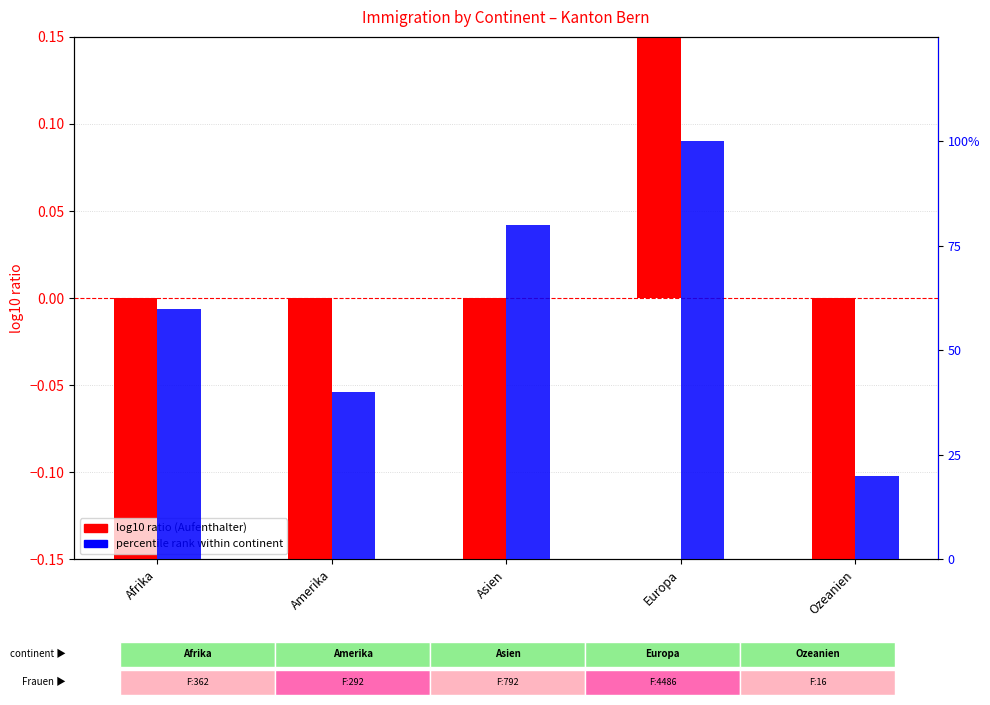

List the series in order of their peak value, highest first.

percentile rank within continent, log10 ratio (Aufenthalter)